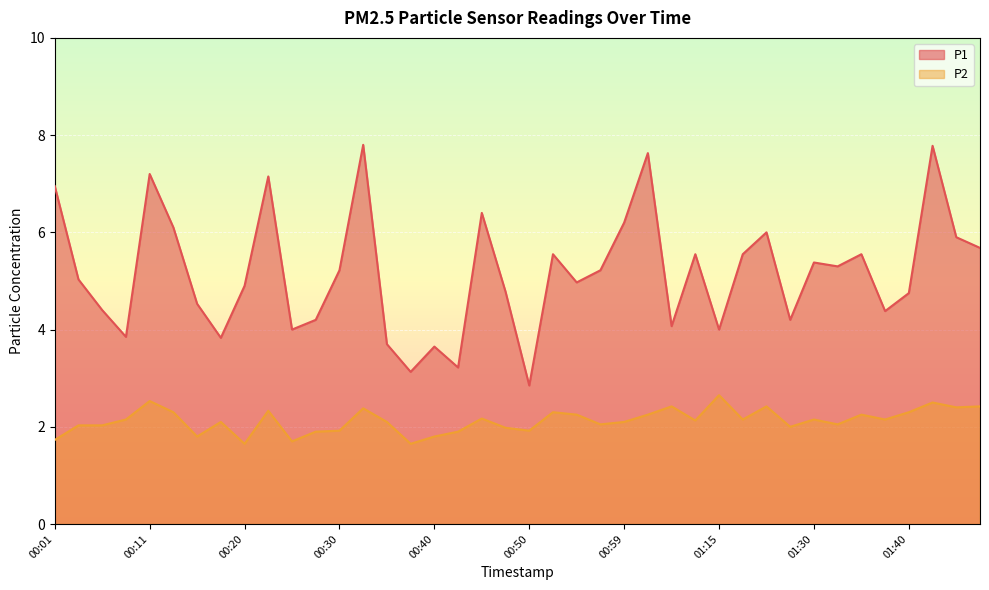

Rank the series by their maximum value, from highest to lowest.

P1, P2